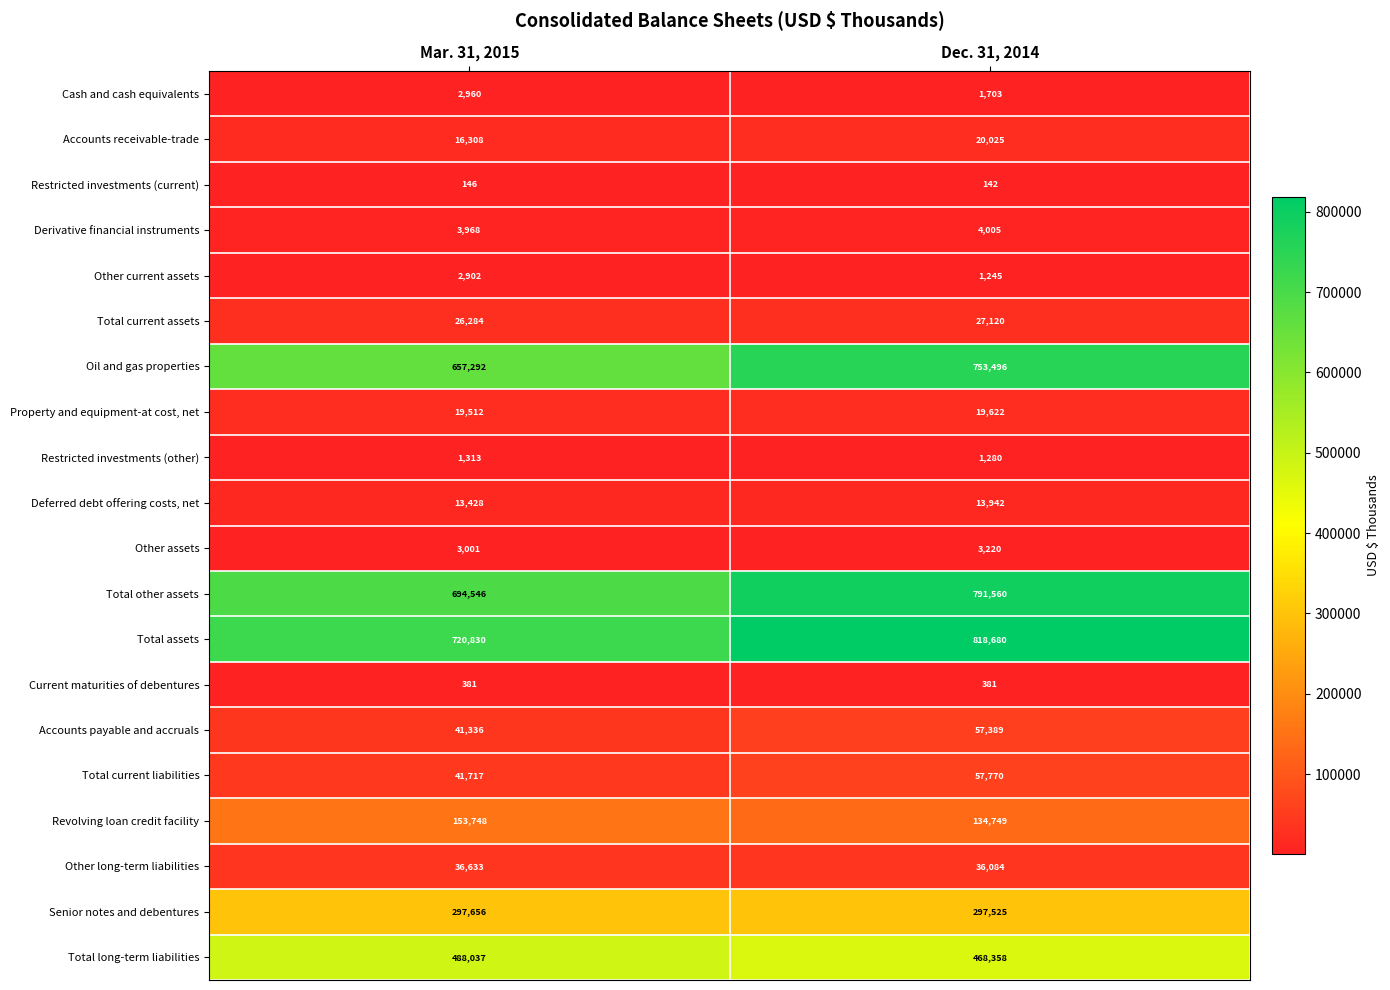

What is the average value of the Other current assets series?

2074